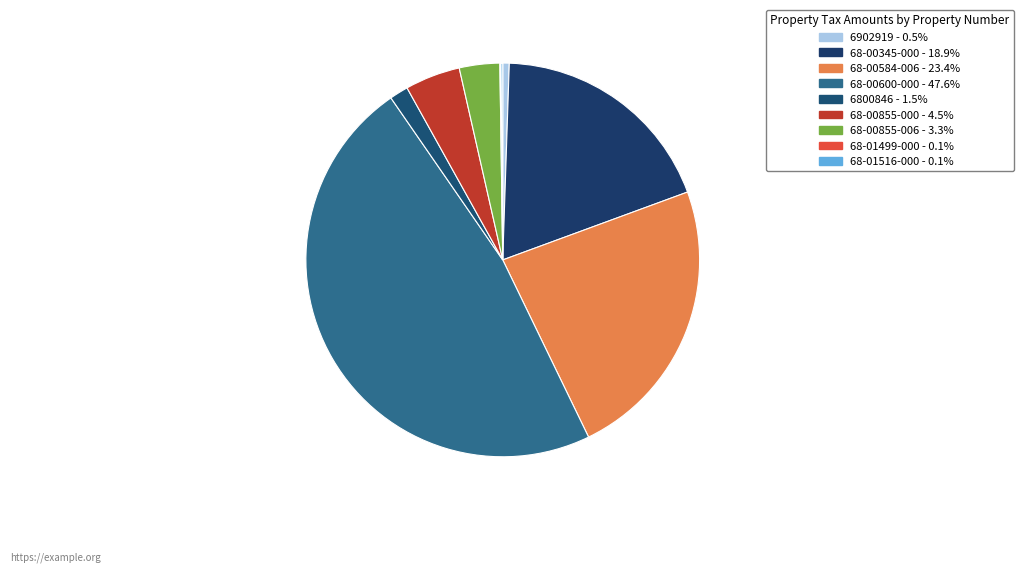

Is 68-00345-000 the majority of the pie?

No